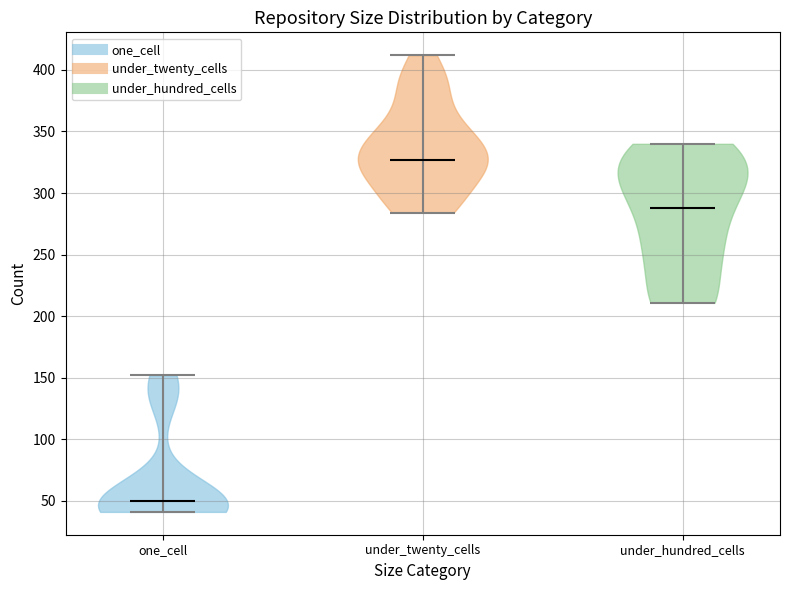

Reading left to right, read every violin against the y-axis: where its median line is, and the lowest and highest points it reaches. The values are not printed on the chart, so give them approximately, as read against the axis.

one_cell: median line 50, lowest point 40, highest point 150
under_twenty_cells: median line 325, lowest point 285, highest point 410
under_hundred_cells: median line 290, lowest point 210, highest point 340